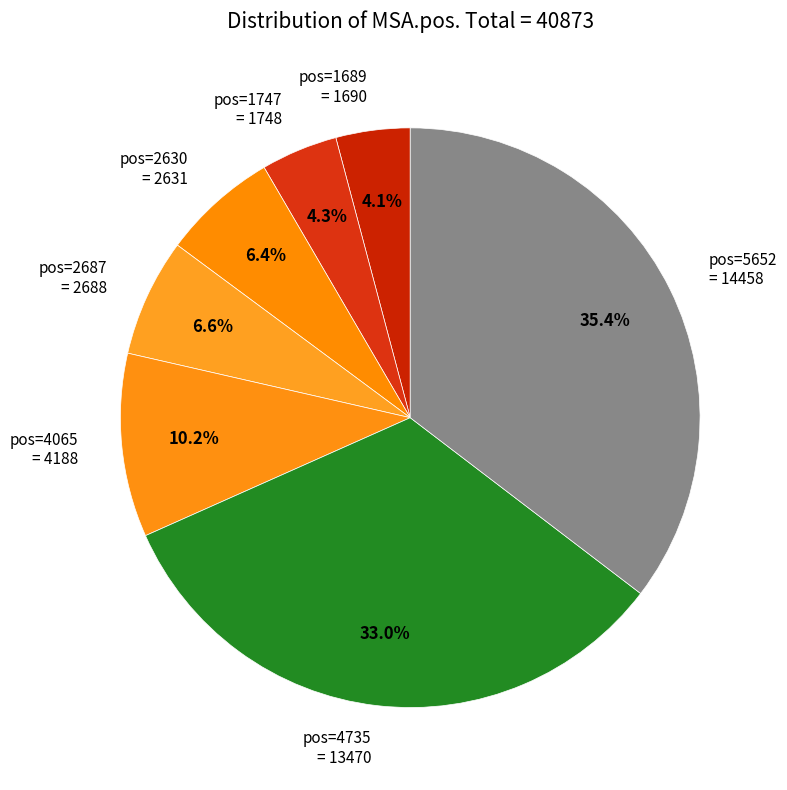

Which category has the biggest portion of the pie?

pos=5652 = 14458